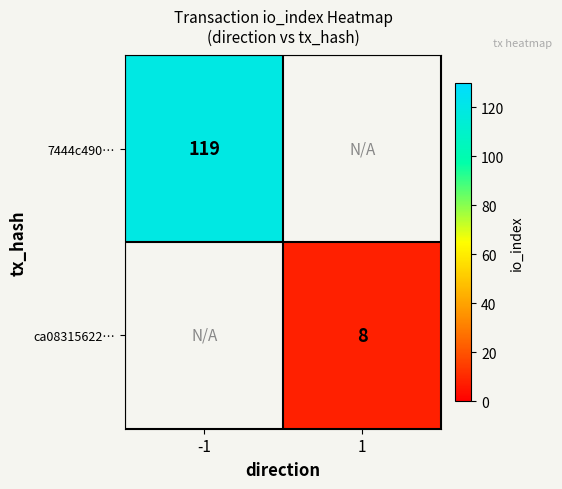

Is it true that 7444c490… equals 119 at -1?

True